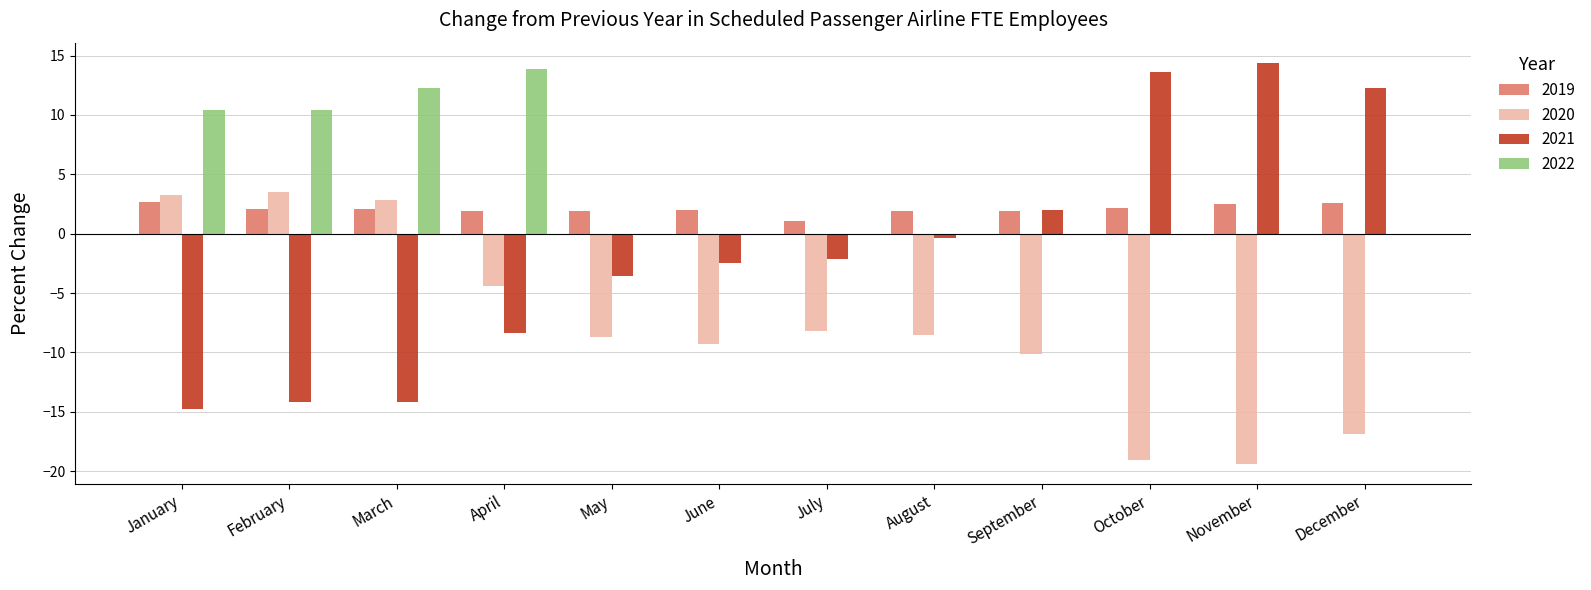

The 2021 series shows 23.8 at November. True or false?

False